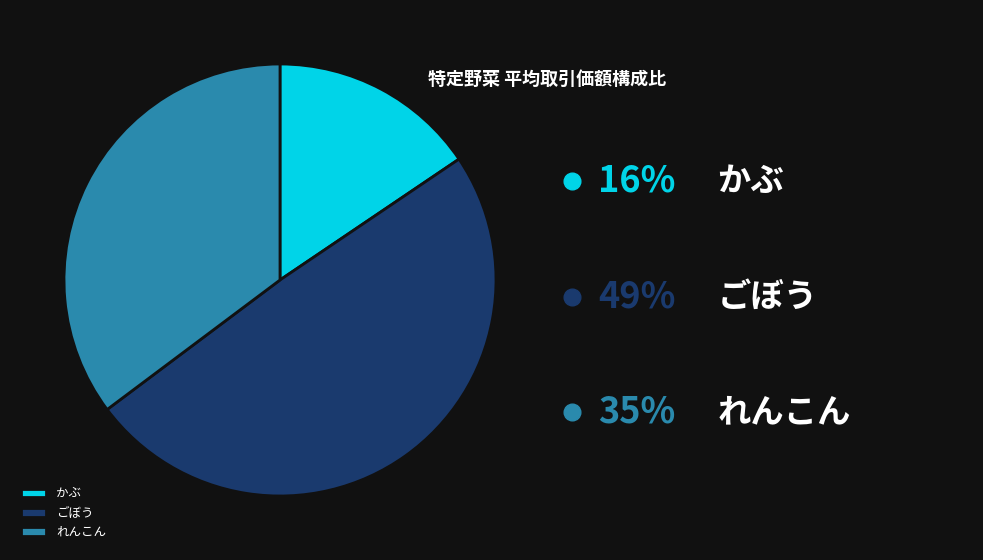

Between ごぼう and れんこん, which is larger?

ごぼう